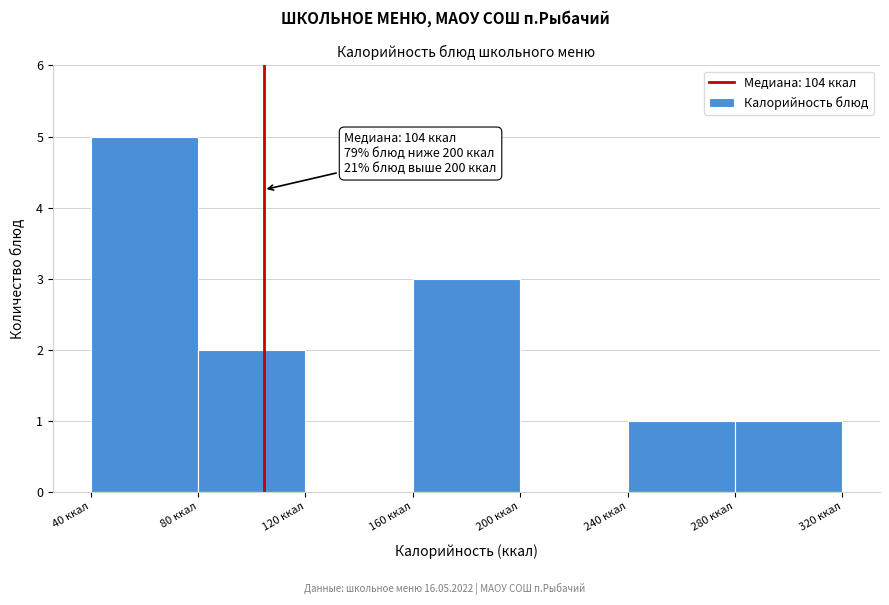

Over which range of the x-axis is the bar tallest?

40 to 80